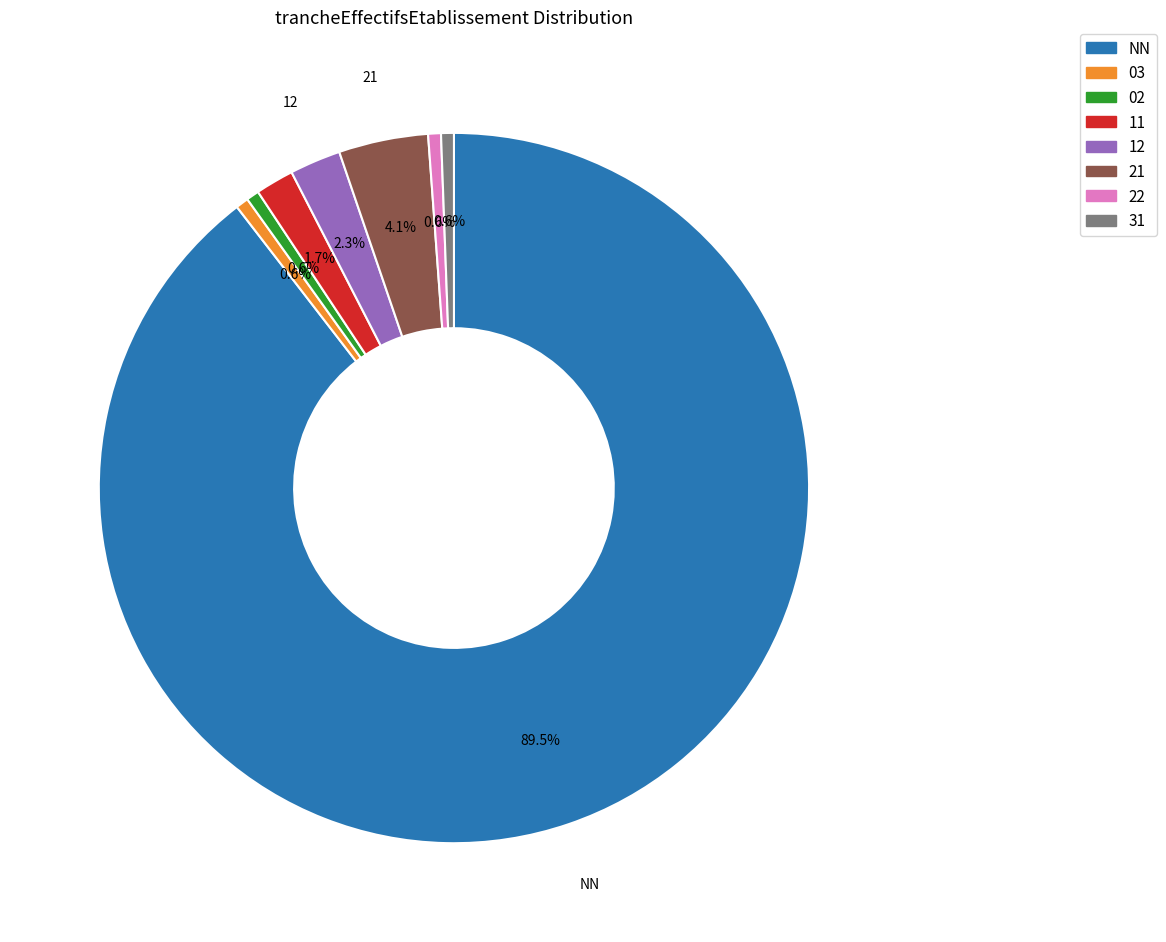

True or false: 22 accounts for 1% of the total.

True